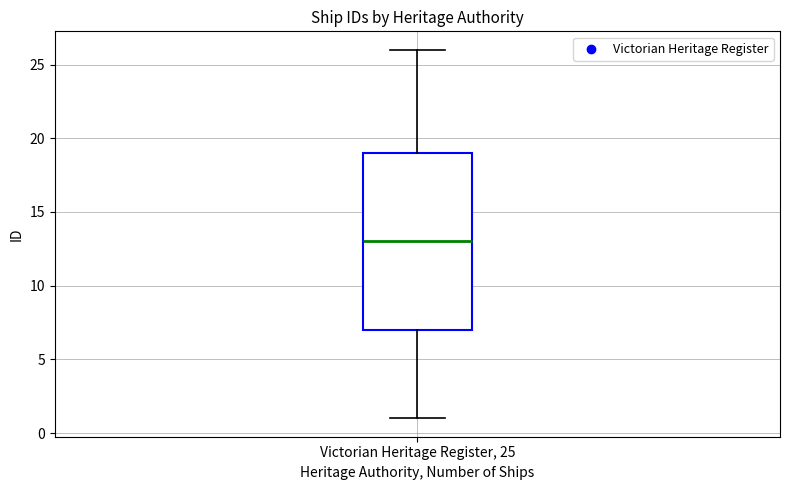

Where is the upper edge of the box for Victorian Heritage Register, 25 on the y-axis? The values are not printed on the chart, so give them approximately, as read against the axis.

19